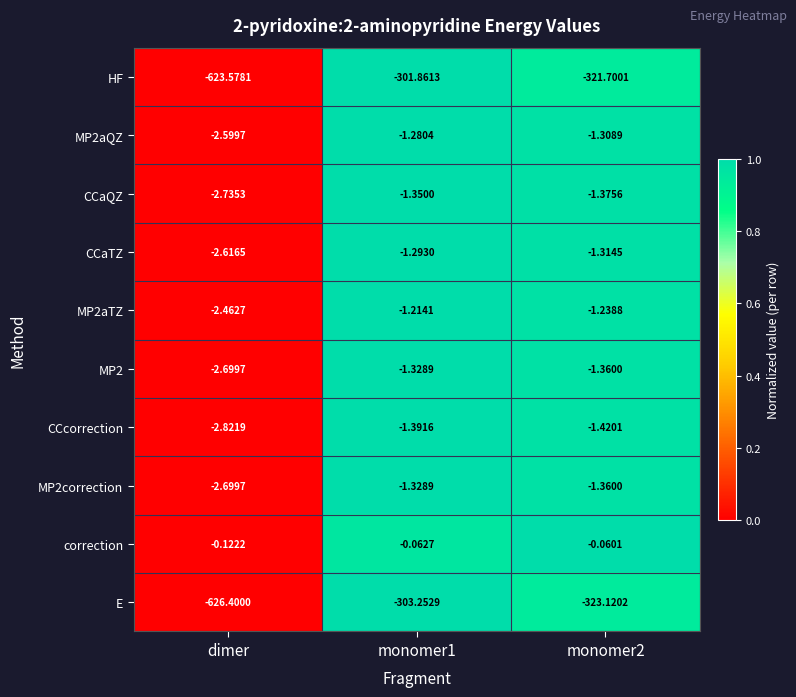

At which label does MP2aTZ reach its minimum?

dimer